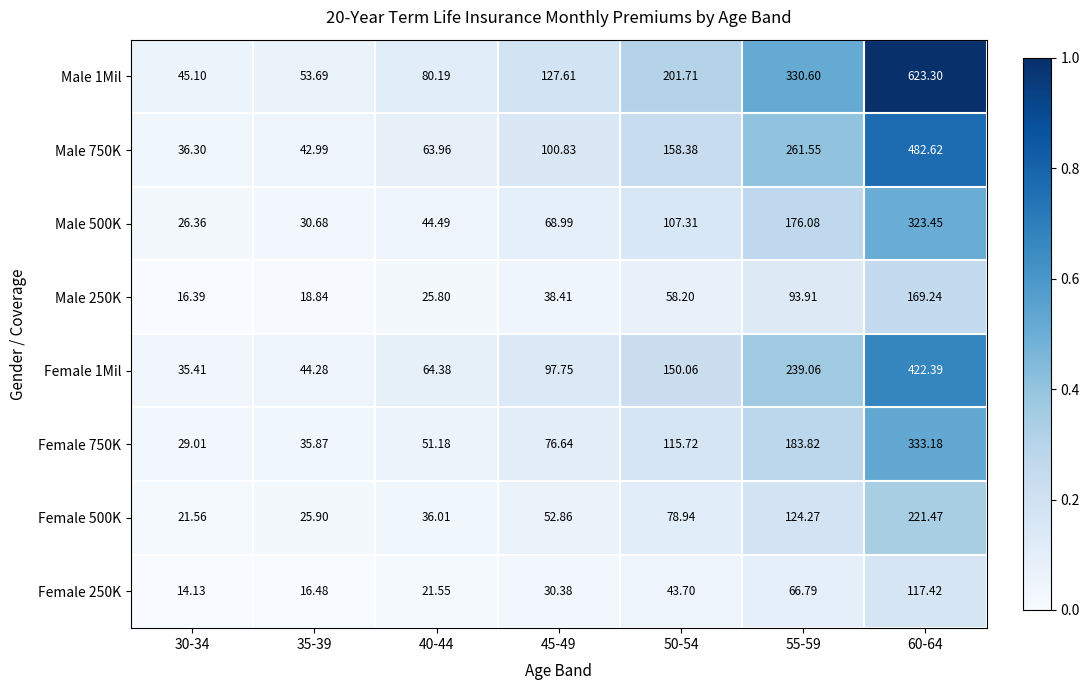

How many values in the Male 250K series are below 38?

3